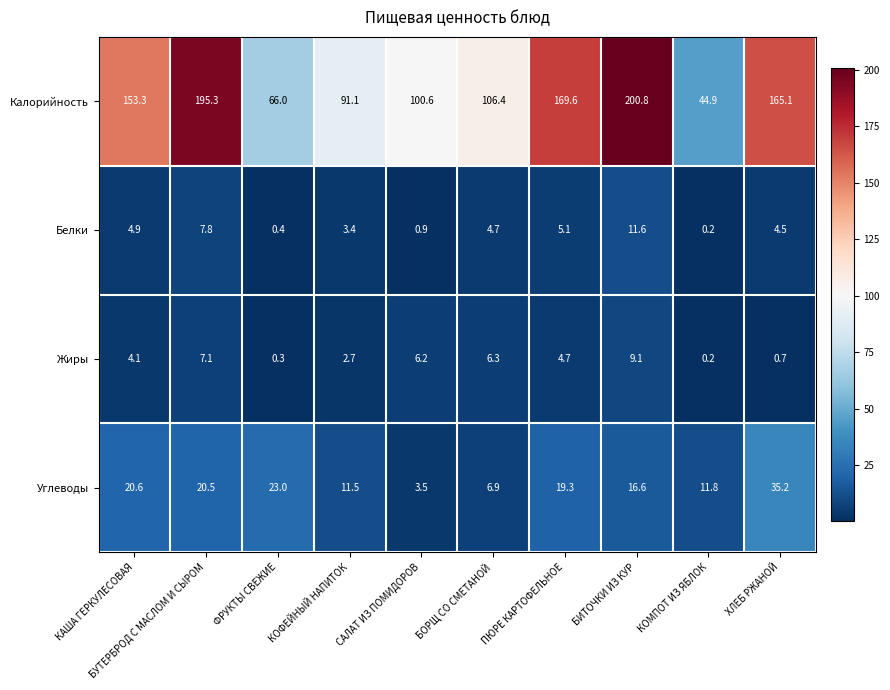

The value of Белки at ПЮРЕ КАРТОФЕЛЬНОЕ is 5.1. True or false?

True